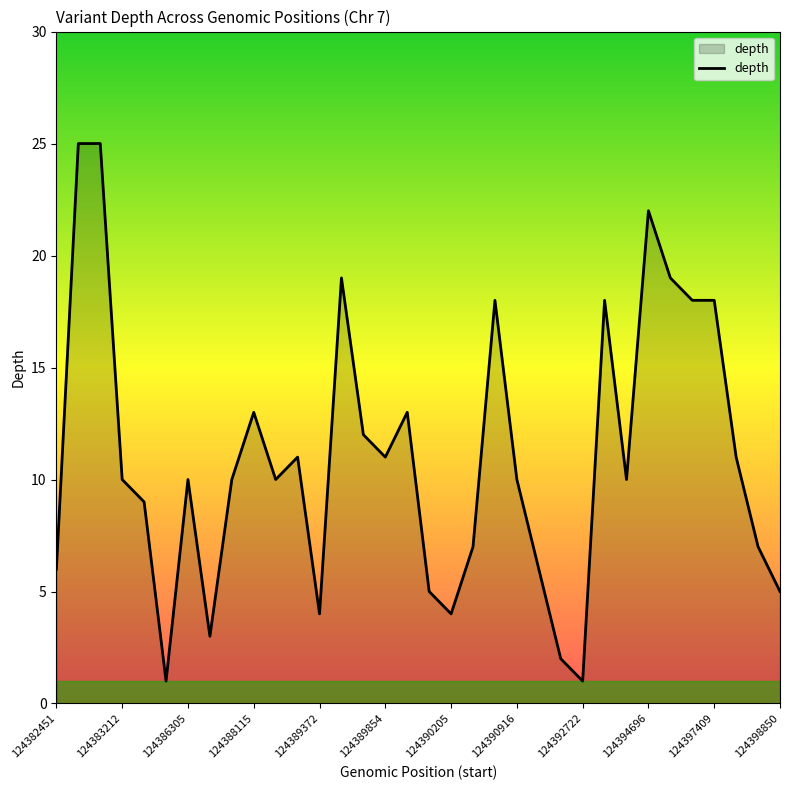

What is the maximum value shown in the chart?

25